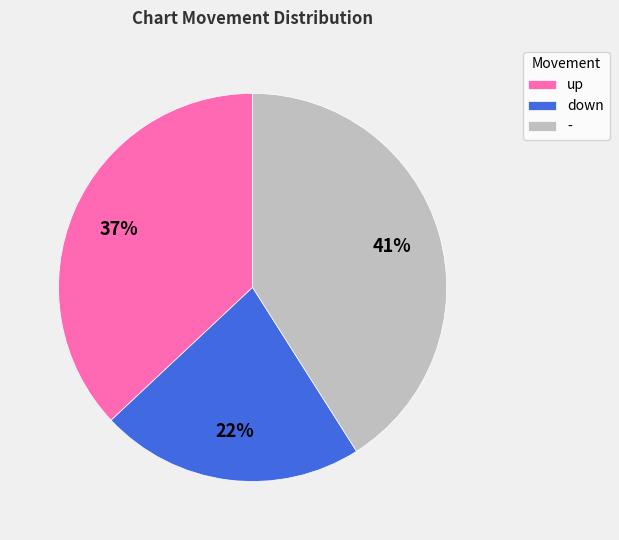

Which has a higher value, down or -?

-